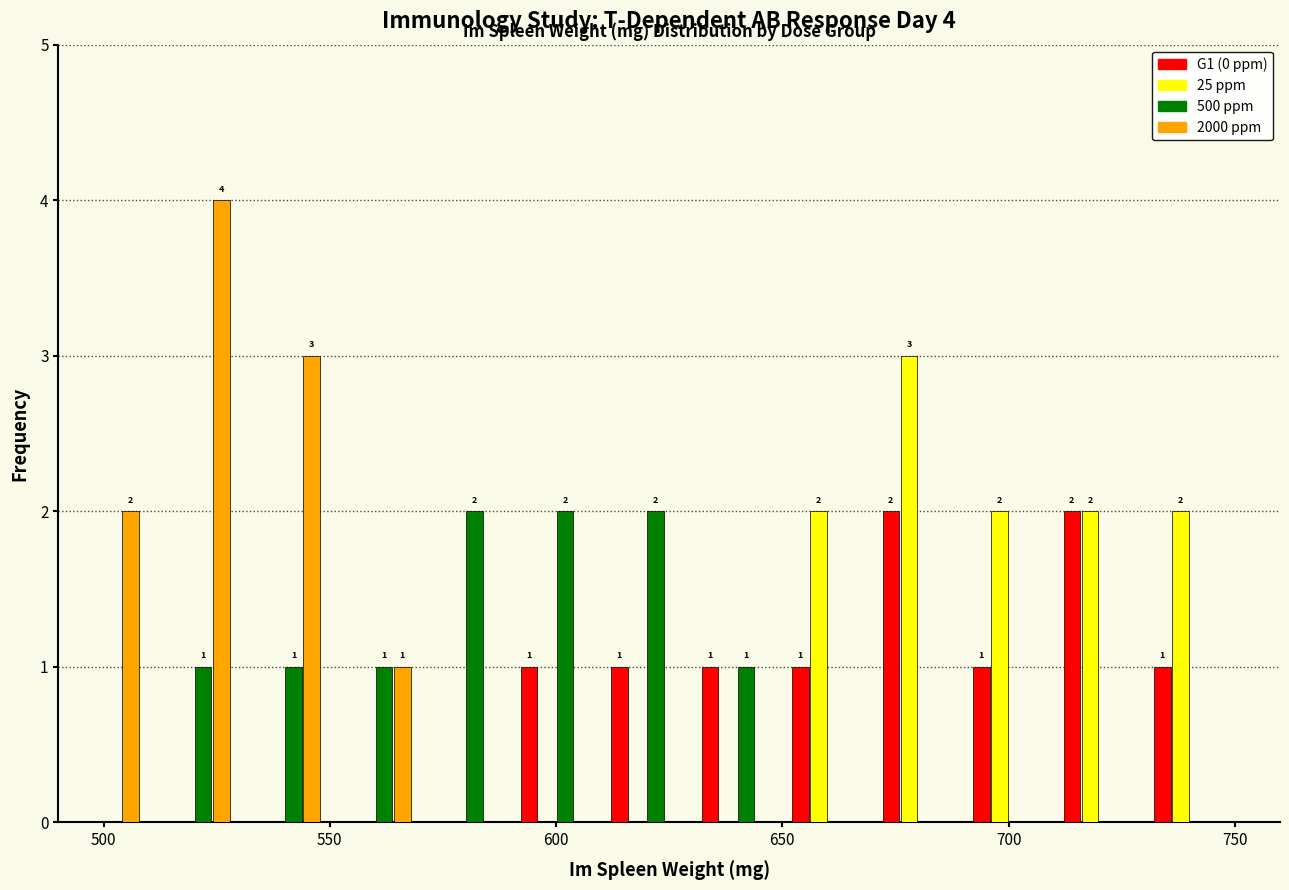

In the 25 ppm series, which range on the x-axis has the tallest bar?

670 to 690